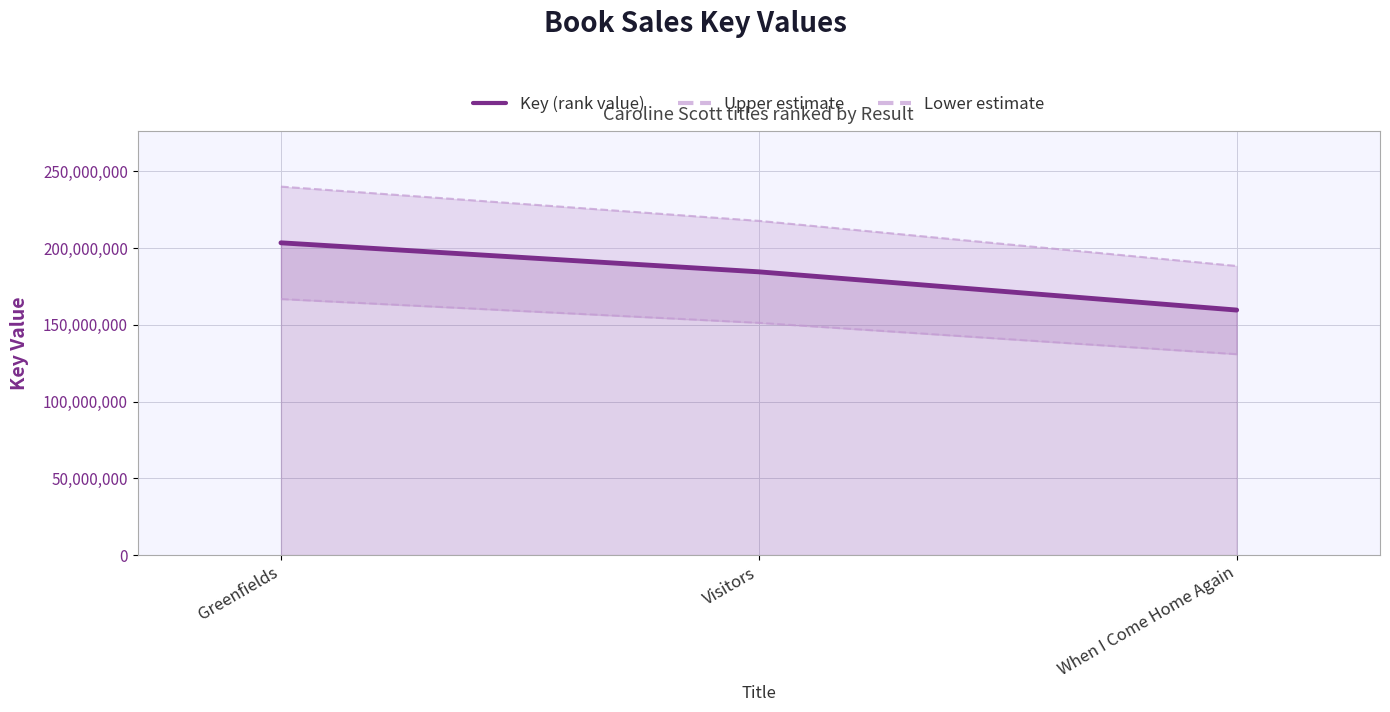

How many lines are shown in the chart?

3